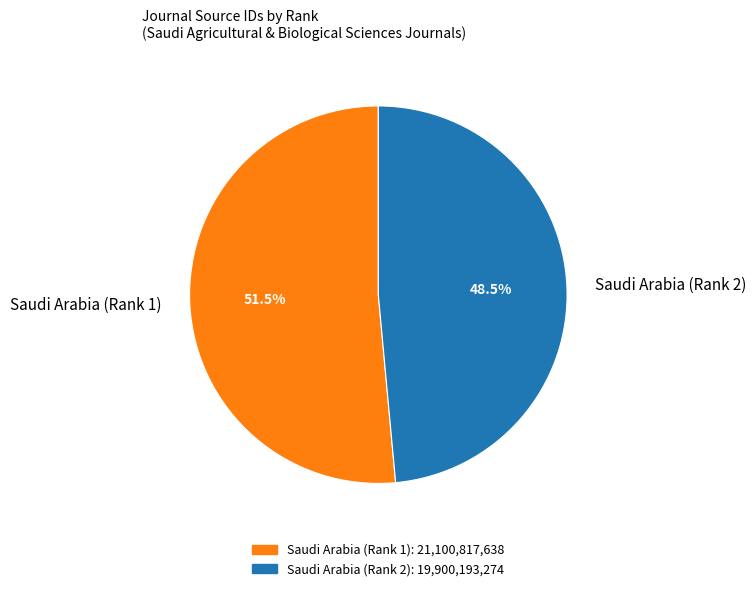

Count the number of slices in the pie.

2